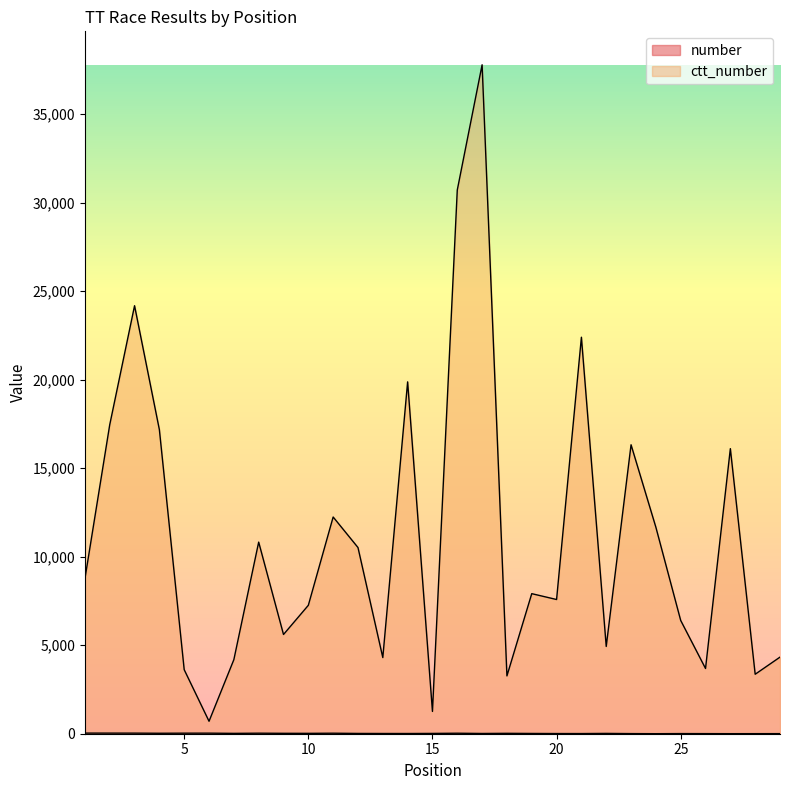

What is the sum of the ctt_number values at 13 and 10?

11556